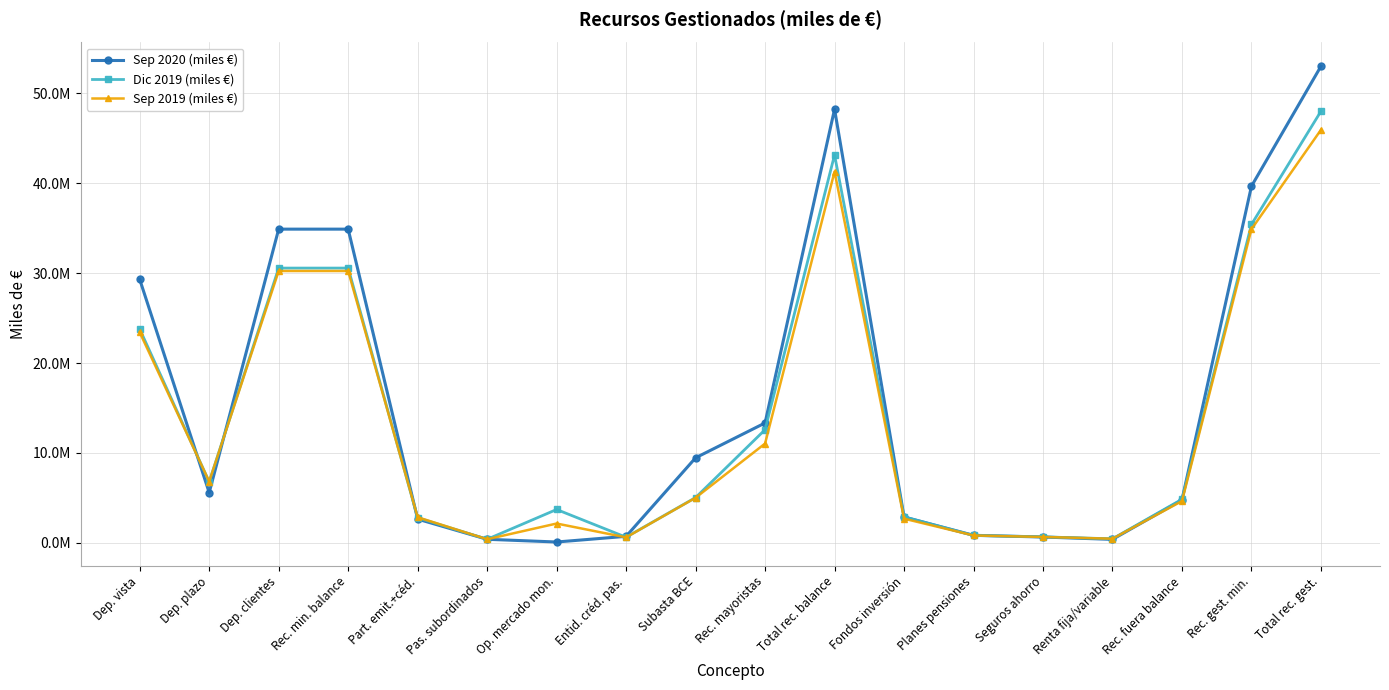

Does the chart have visible grid lines?

Yes